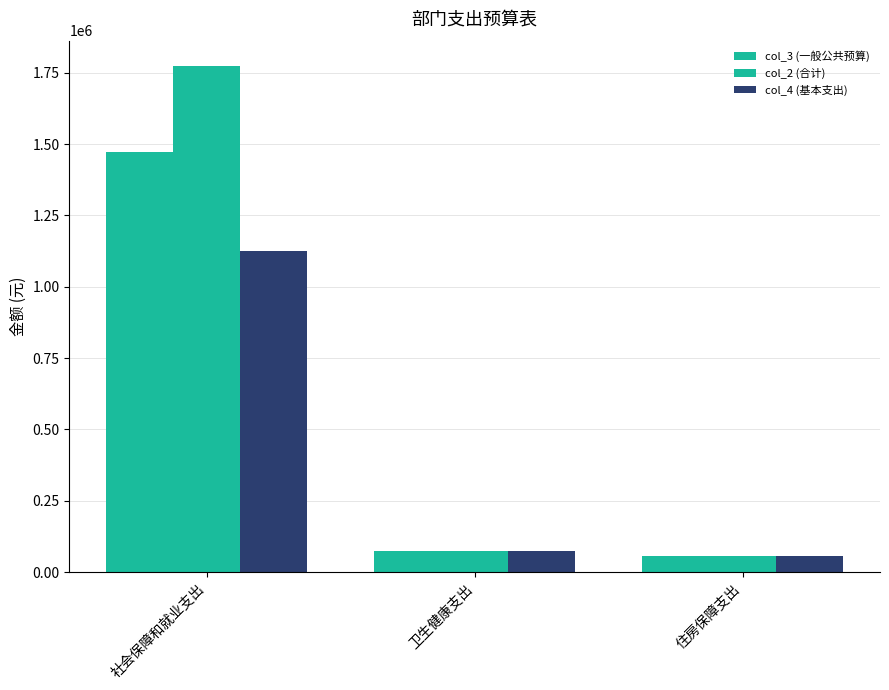

At how many categories does at least one series exceed 1154016?

1